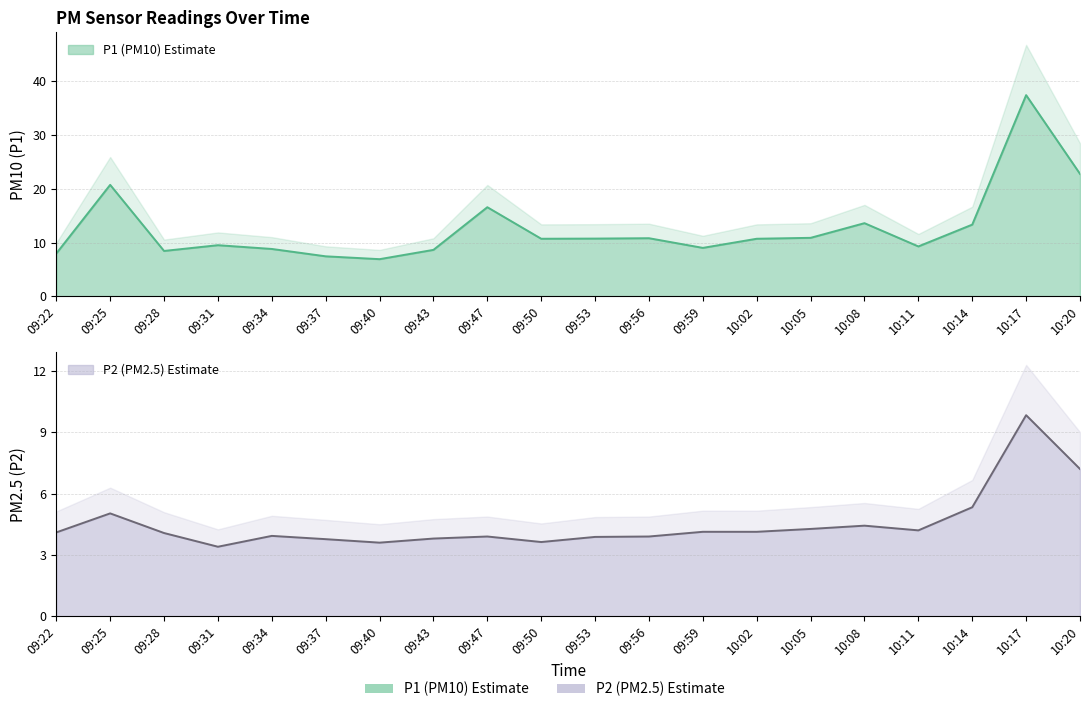

Reading left to right, what are all the values shown in this chart?

P1: 09:22=8.0	09:25=20.7	09:28=8.4	09:31=9.5	09:34=8.8	09:37=7.4	09:40=6.9	09:43=8.6	09:47=16.6	09:50=10.7	09:53=10.7	09:56=10.8	09:59=9.0	10:02=10.7	10:05=10.9	10:08=13.6	10:11=9.3	10:14=13.3	10:17=37.4	10:20=22.8
P2: 09:22=4.1	09:25=5.0	09:28=4.1	09:31=3.4	09:34=3.9	09:37=3.8	09:40=3.6	09:43=3.8	09:47=3.9	09:50=3.6	09:53=3.9	09:56=3.9	09:59=4.1	10:02=4.1	10:05=4.3	10:08=4.4	10:11=4.2	10:14=5.3	10:17=9.8	10:20=7.2